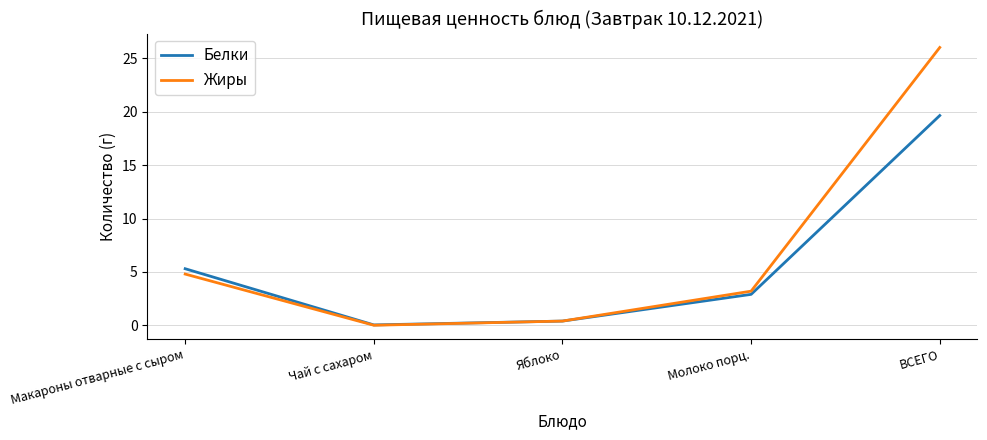

What is the difference between the Белки values at Чай с сахаром and Яблоко?

0.4